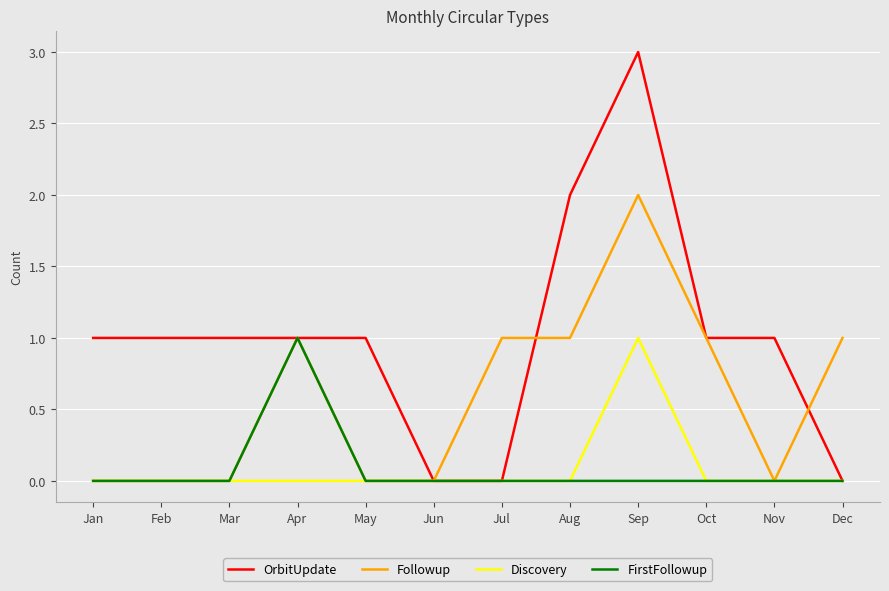

What is the total value across all series at Aug?

3